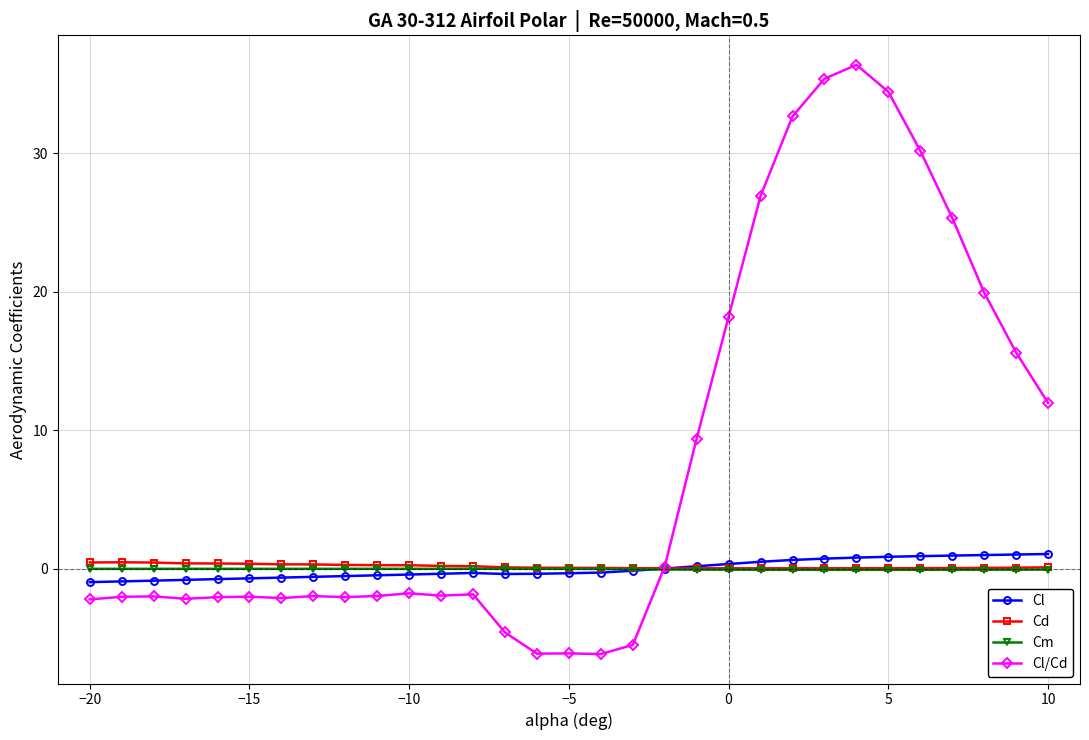

Which series has the largest range (max minus min)?

Cl/Cd